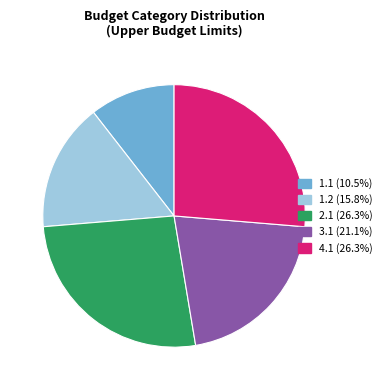

Do 4.1 and 3.1 together represent more than half of the pie?

No